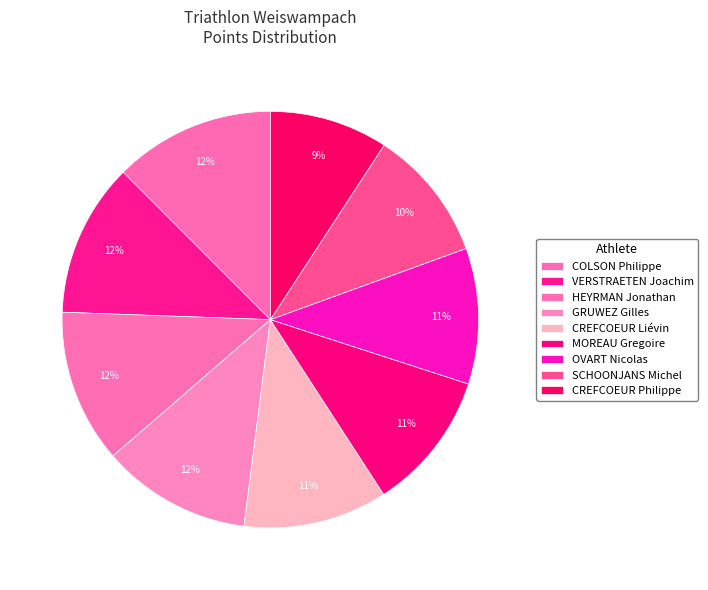

To the nearest percent, what is the average slice percentage?

11%